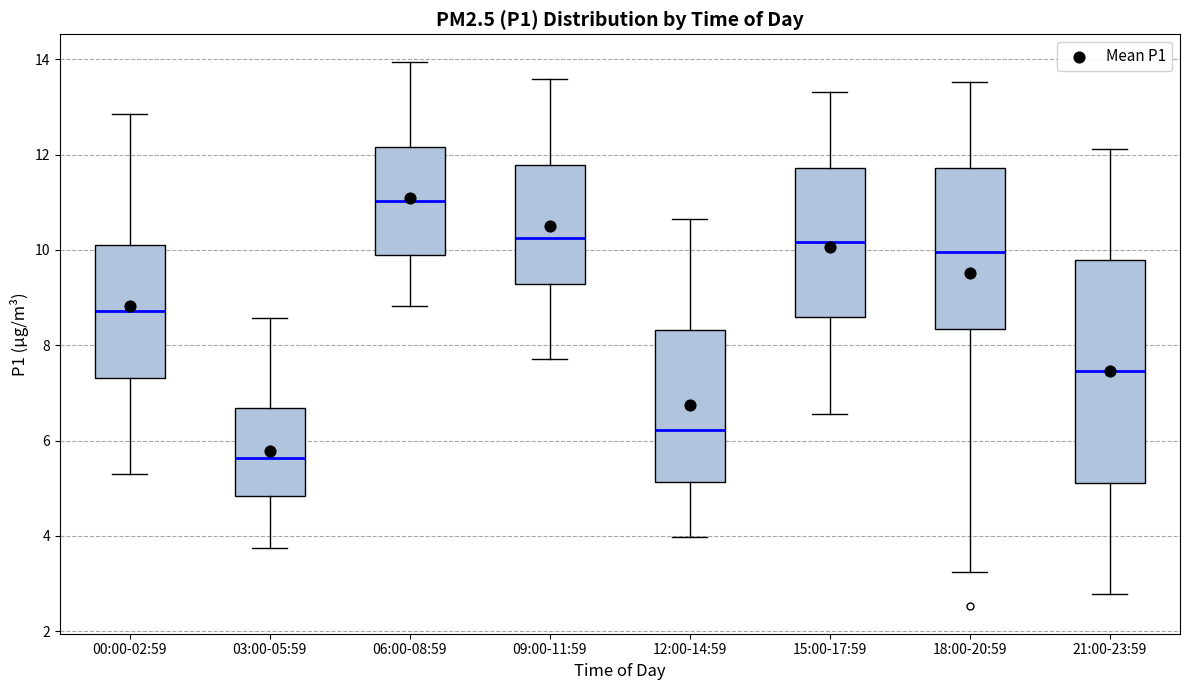

Reading left to right, read every box against the y-axis: the position of its median line, the range the box covers, and the ends of its whiskers. The values are not printed on the chart, so give them approximately, as read against the axis.

00:00-02:59: median 8.8, box 7.4 to 10.0, whiskers 5.4 to 12.8
03:00-05:59: median 5.6, box 4.8 to 6.6, whiskers 3.8 to 8.6
06:00-08:59: median 11.0, box 10.0 to 12.2, whiskers 8.8 to 14.0
09:00-11:59: median 10.2, box 9.2 to 11.8, whiskers 7.8 to 13.6
12:00-14:59: median 6.2, box 5.2 to 8.4, whiskers 4.0 to 10.6
15:00-17:59: median 10.2, box 8.6 to 11.8, whiskers 6.6 to 13.4
18:00-20:59: median 10.0, box 8.4 to 11.8, whiskers 3.2 to 13.6
21:00-23:59: median 7.4, box 5.2 to 9.8, whiskers 2.8 to 12.2